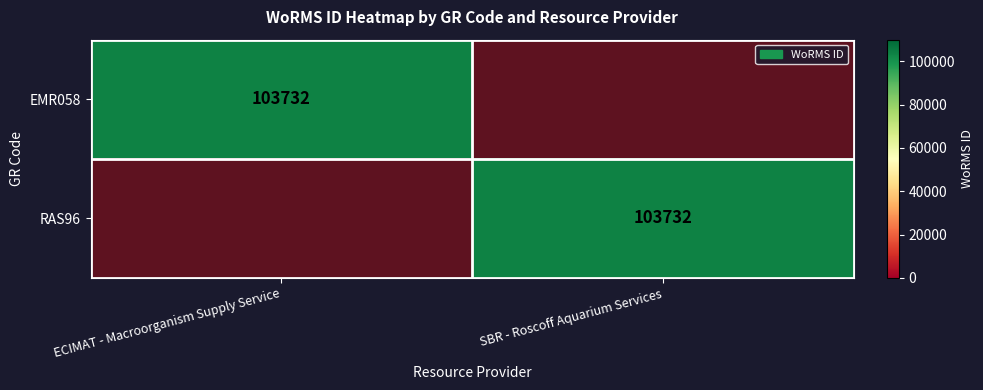

The RAS96 series shows 149671 at SBR - Roscoff Aquarium Services. True or false?

False